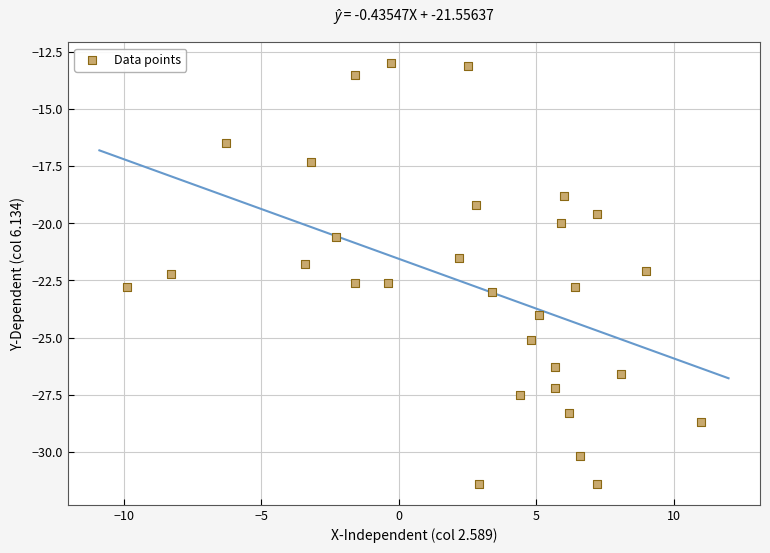

What is the range of Y values (max minus min)?

18.4